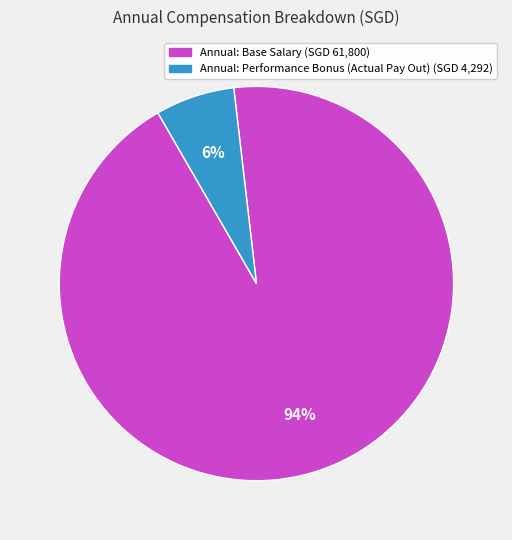

To the nearest percent, what is the average slice percentage?

50%